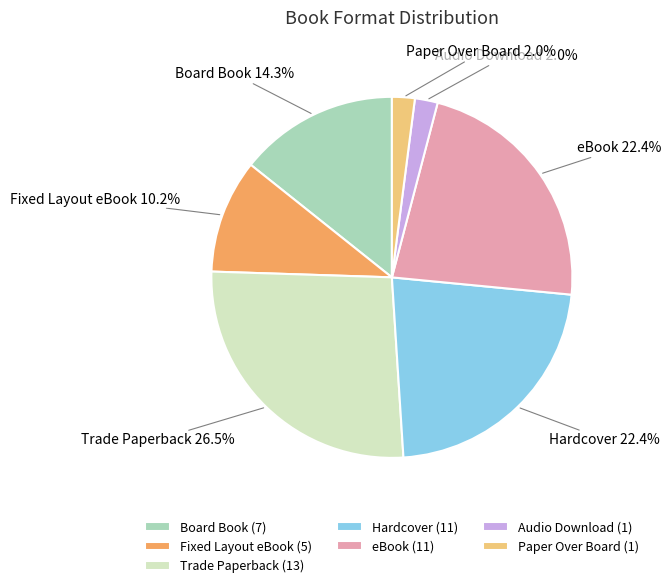

Is the sum of Trade Paperback and Audio Download greater than half?

No